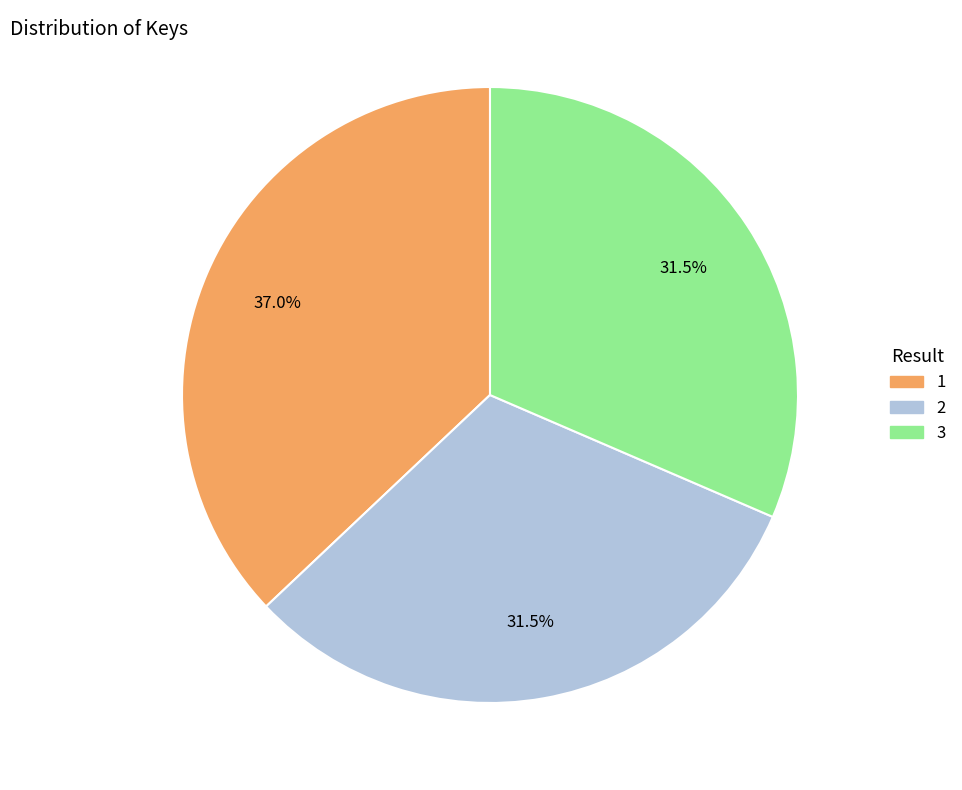

Do 3 and 1 together represent more than half of the pie?

Yes